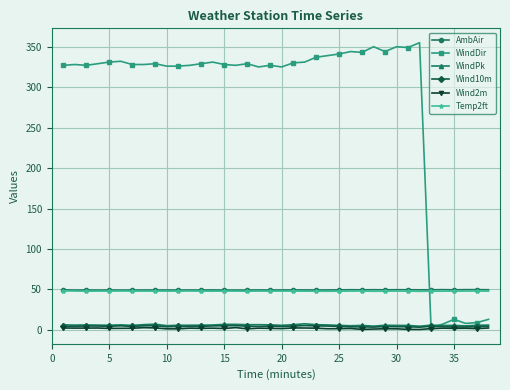

True or false: Wind10m and WindPk intersect in this chart.

False